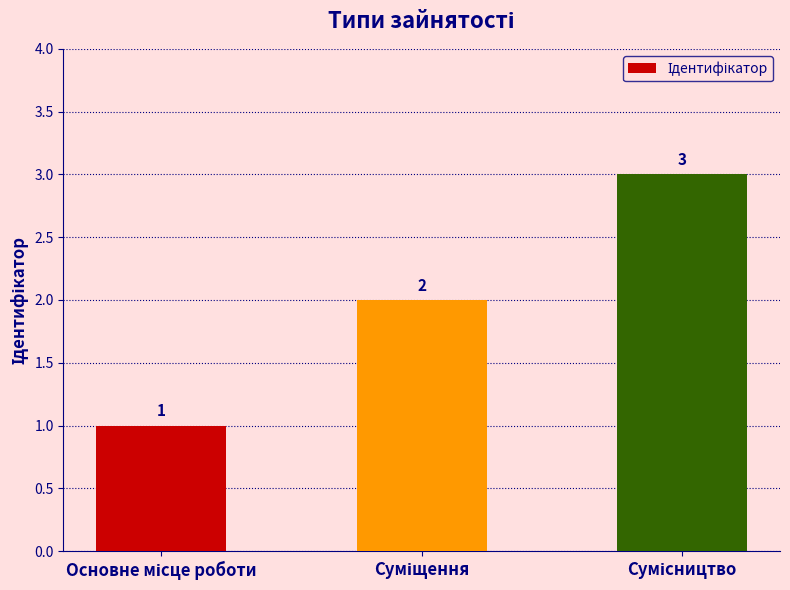

Reading left to right, list all the values displayed in this chart.

1	2	3